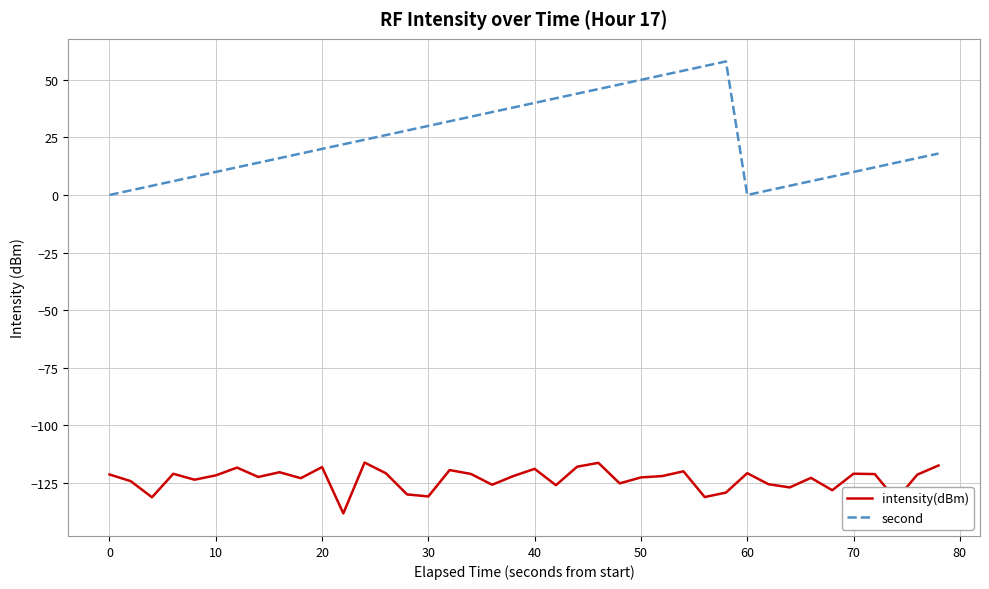

Count the number of data series in this chart.

2